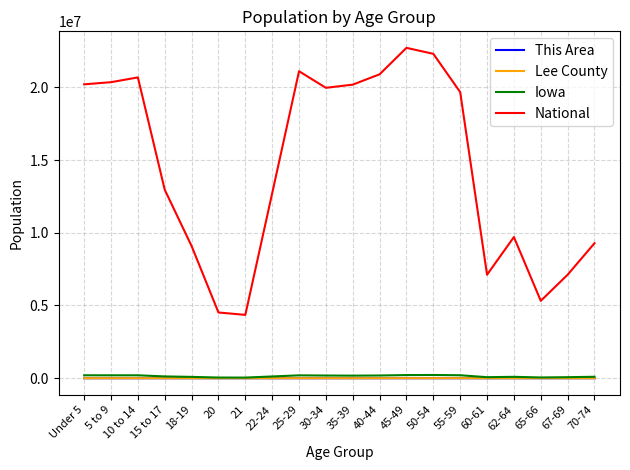

Which series has the largest total across all categories?

National